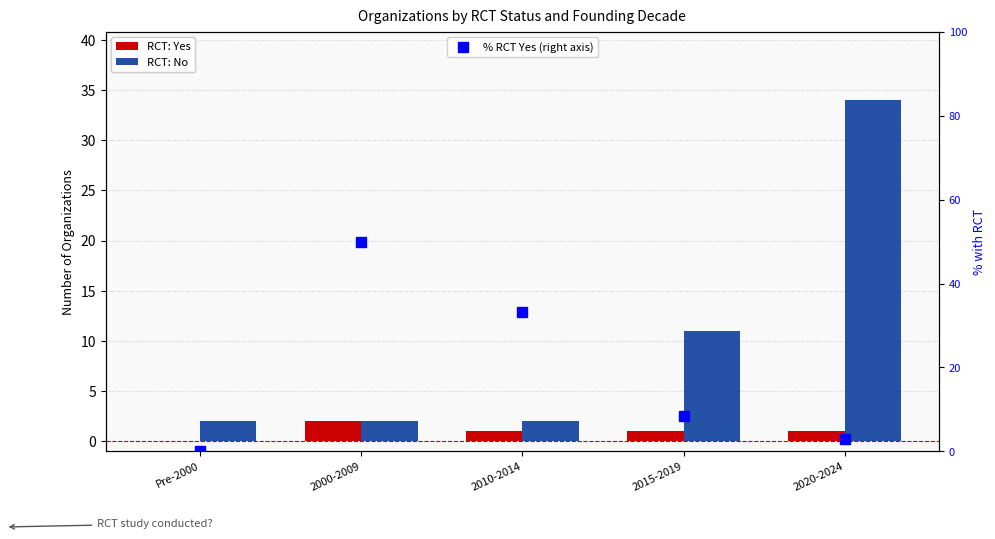

What are all the series names shown in the legend?

RCT: Yes, RCT: No, % RCT Yes (right axis)